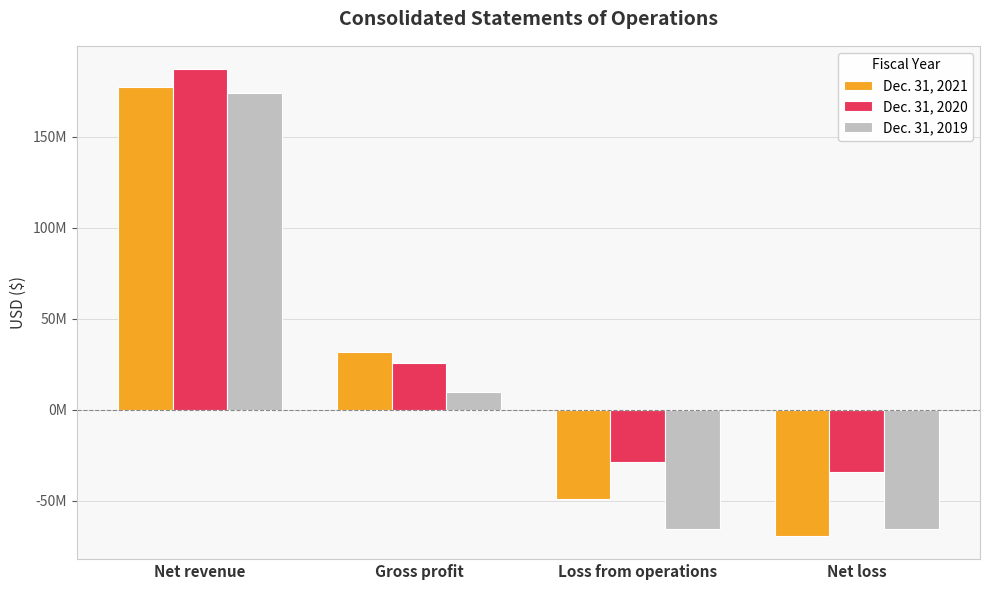

True or false: Dec. 31, 2021 has a value of -49042810 at Loss from operations.

True